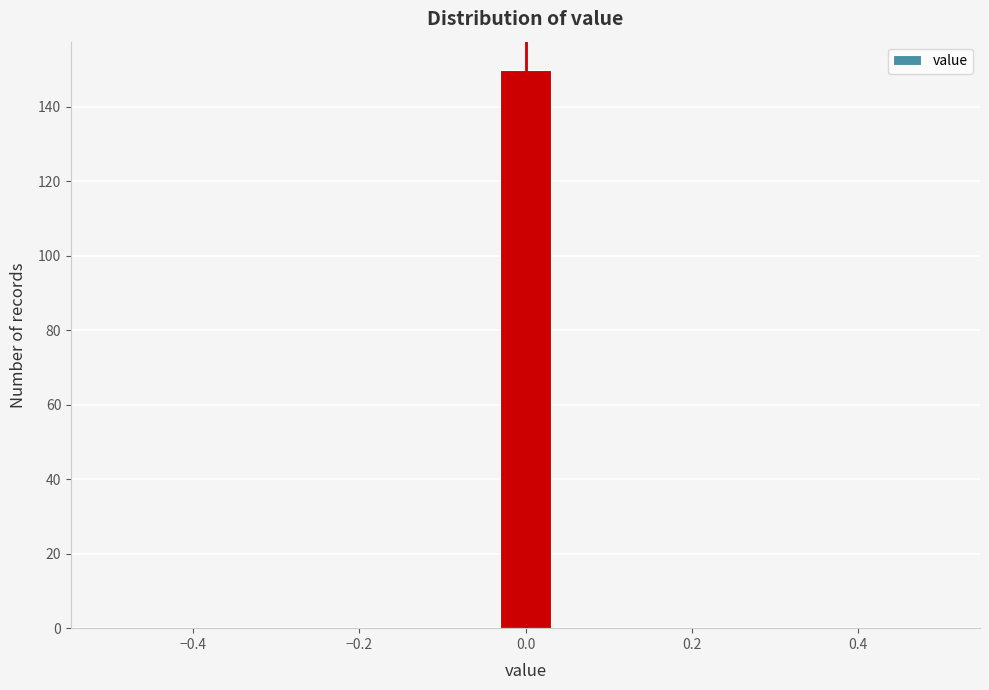

Around what value on the x-axis is the tallest bar? Give the approximate position of its centre, as read against the axis.

0.00